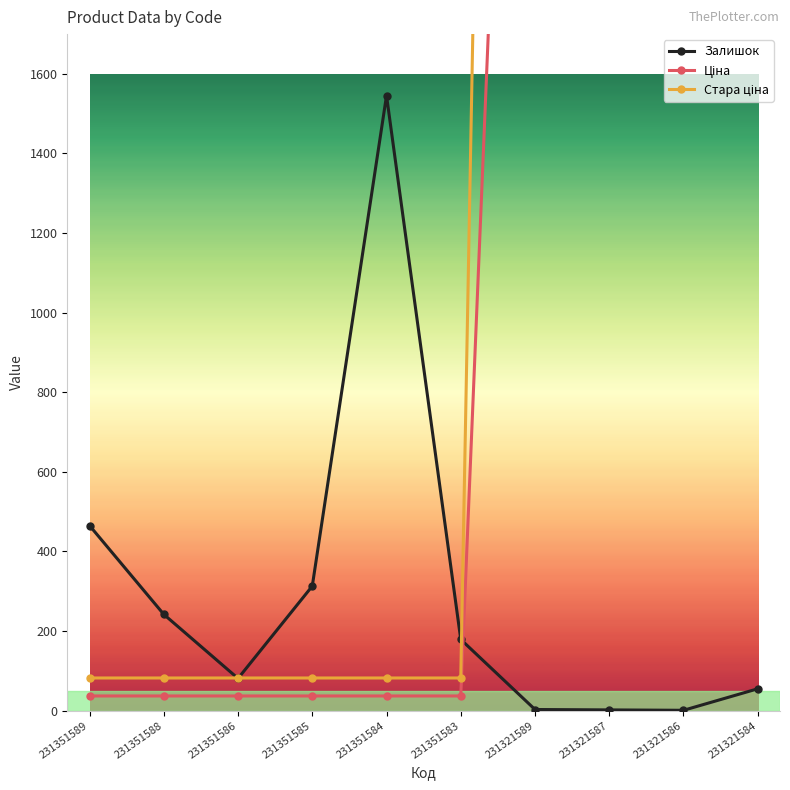

At which category is the sum across all series the highest?

231321584